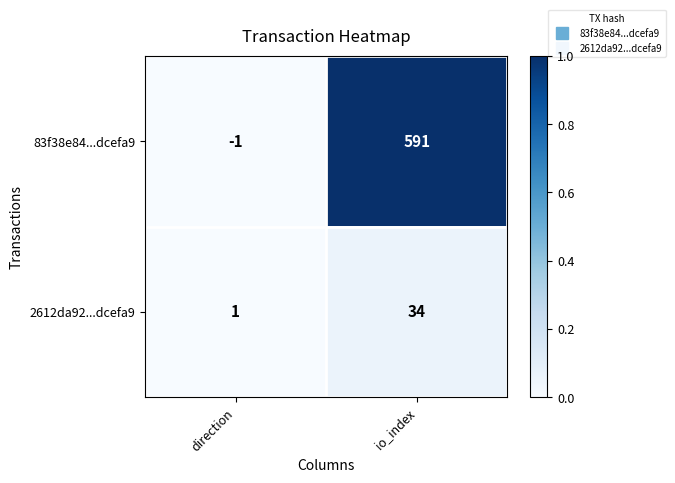

At which category does the chart reach its peak across all series?

io_index